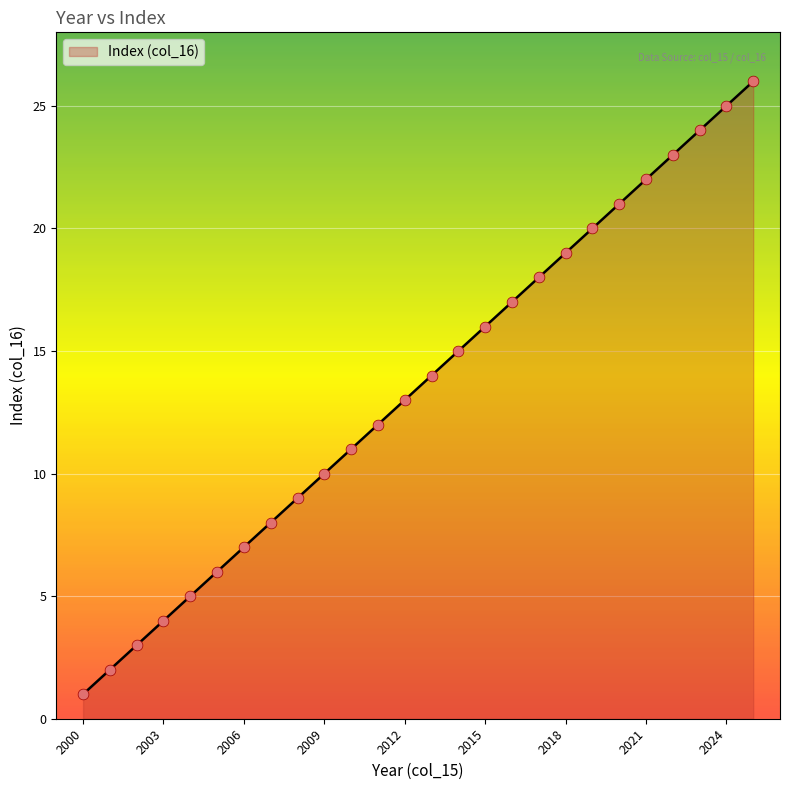

What is the maximum value shown in the chart?

26